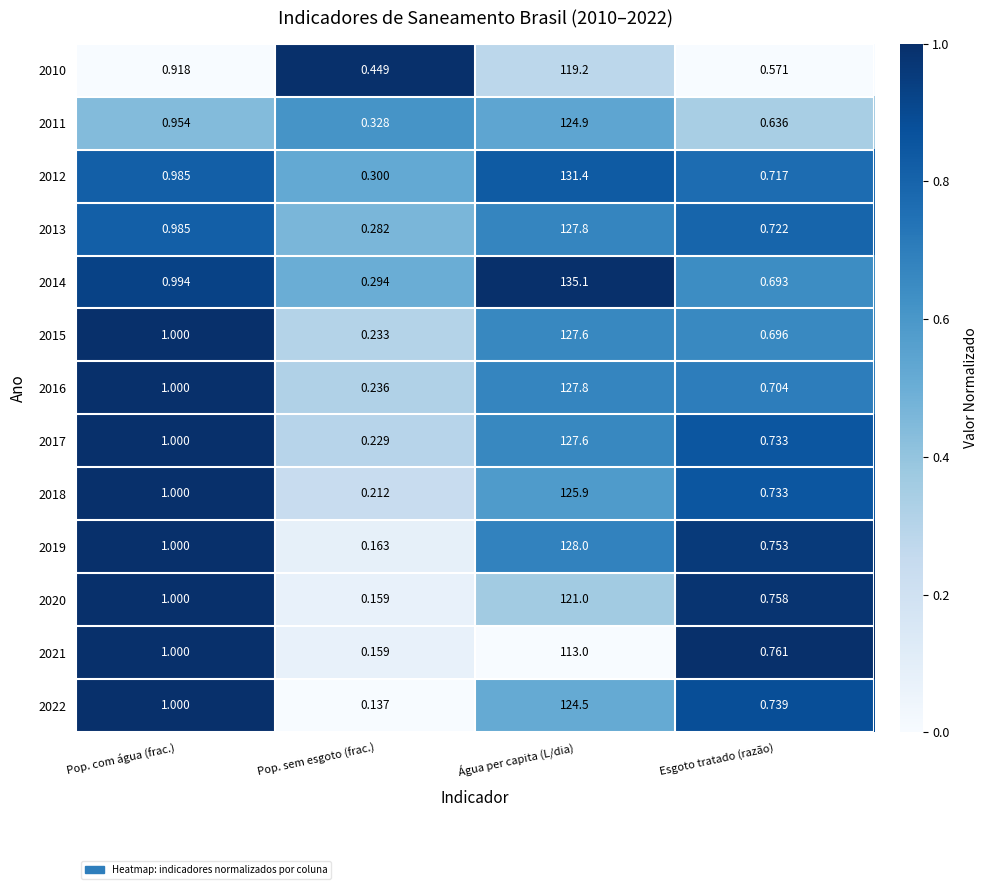

Where is 2011 nearest to the value 62?

Pop. com água (frac.)